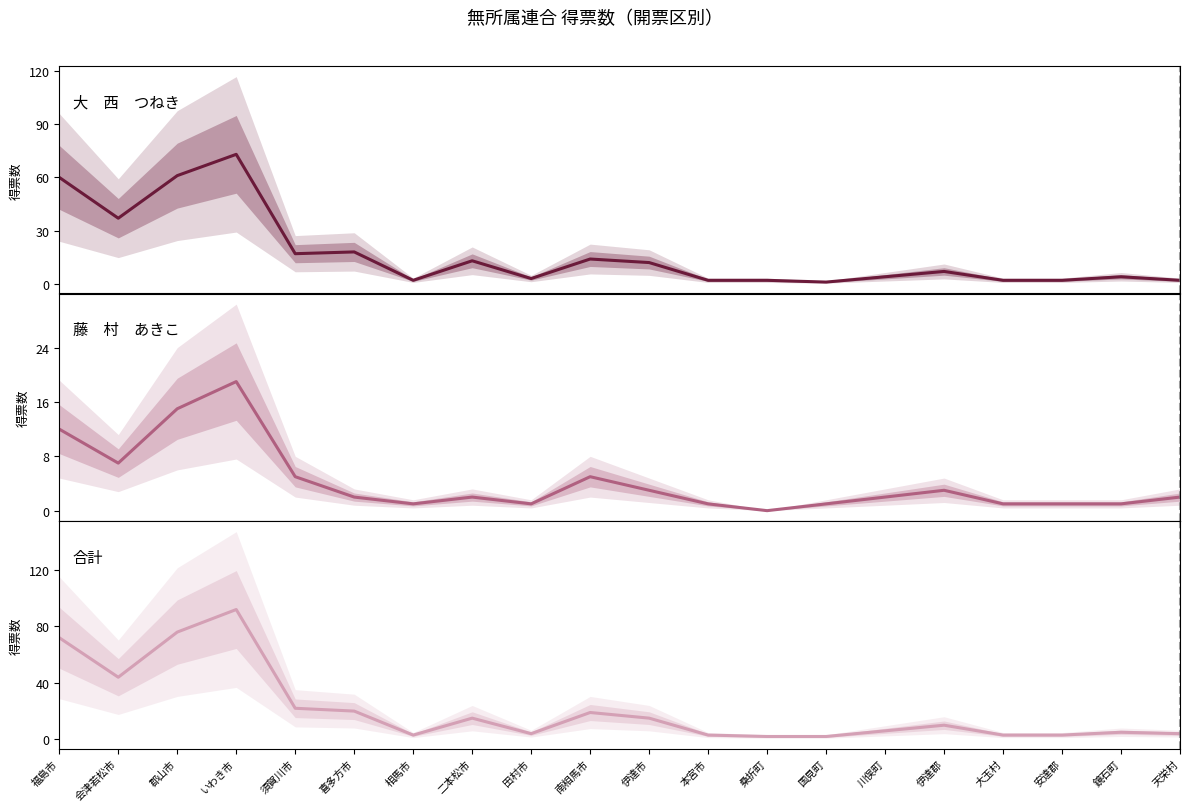

Is it true that 大　西　つねき equals 53 at 会津若松市?

False